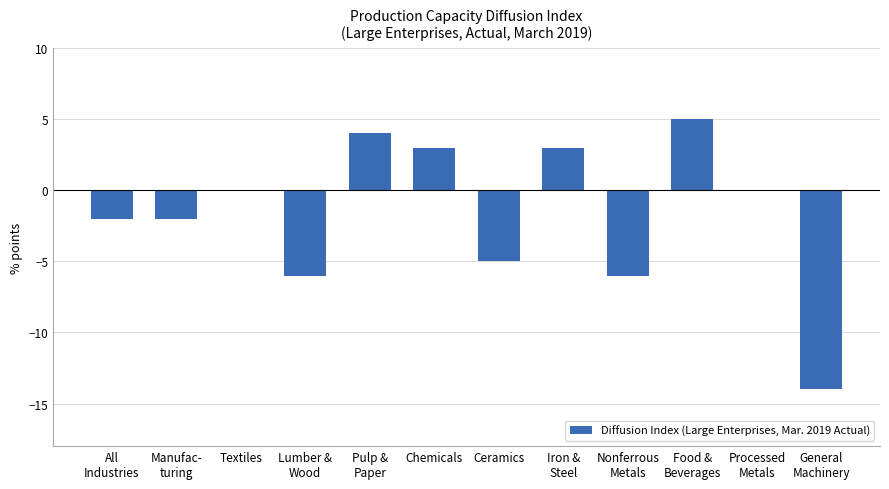

The chart shows a value of 4 at Pulp &
Paper. True or false?

True